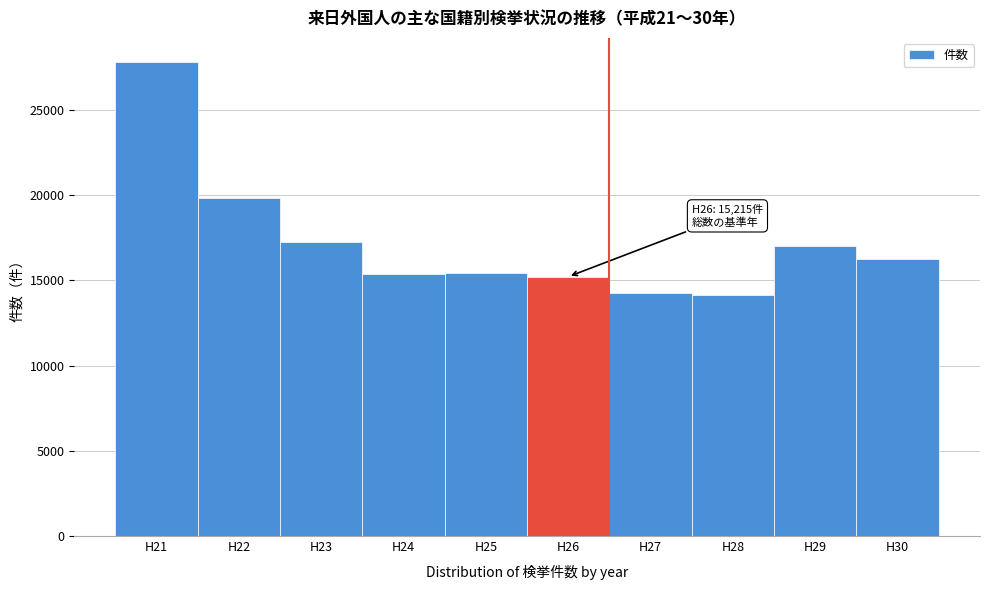

The value at H27 is 14267. True or false?

True